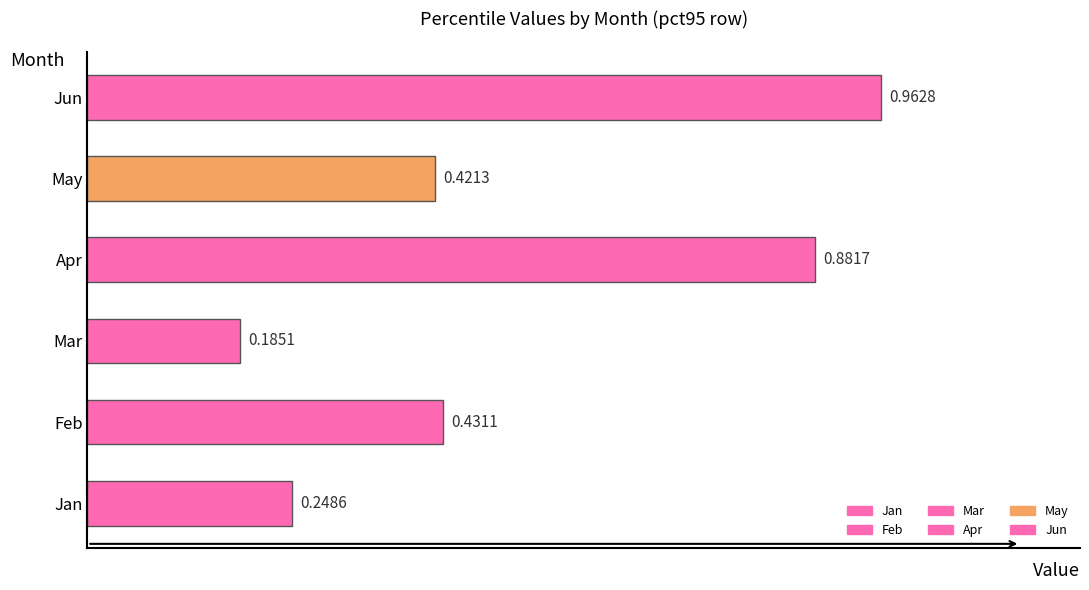

What is the change in value from Mar to Jun?

+0.8